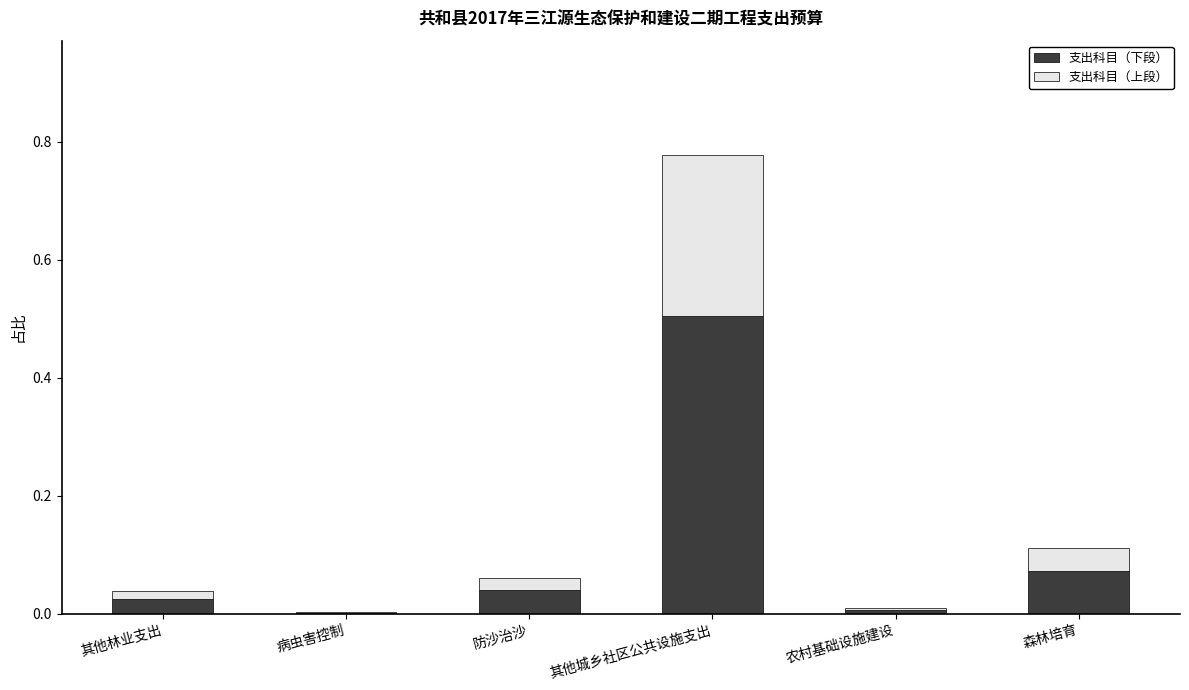

At which category is the sum across all series the highest?

其他城乡社区公共设施支出